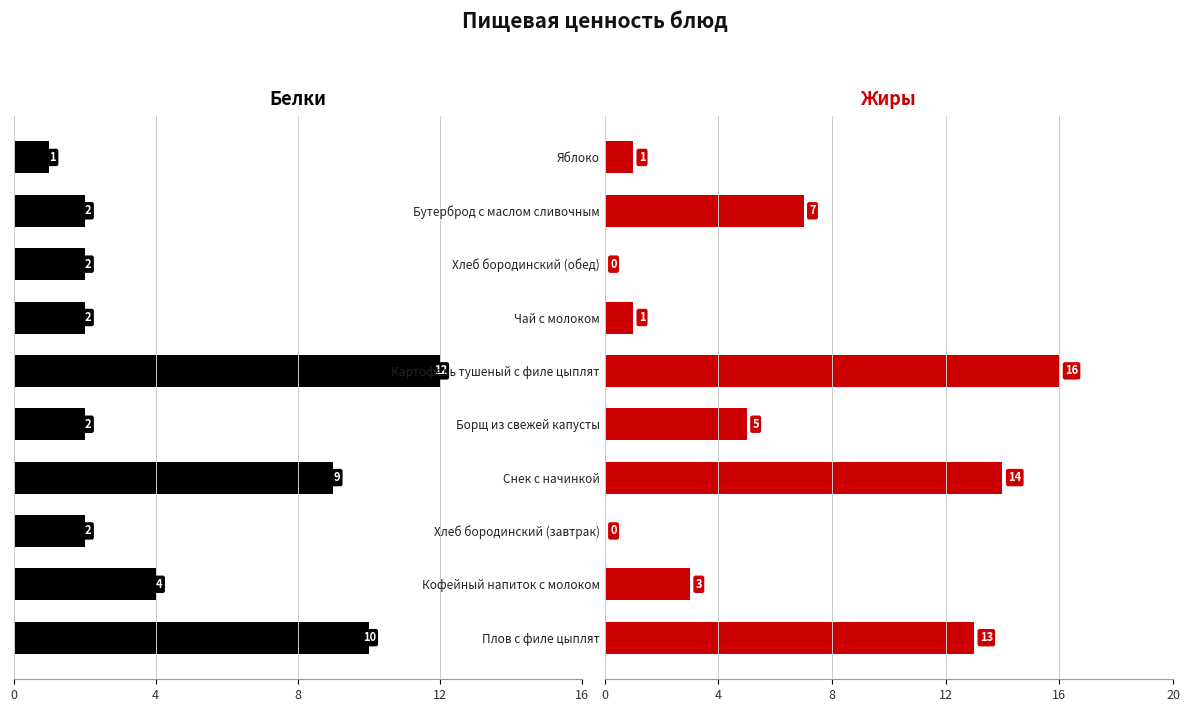

What is the difference between the maximum and minimum values in the Жиры series?

16